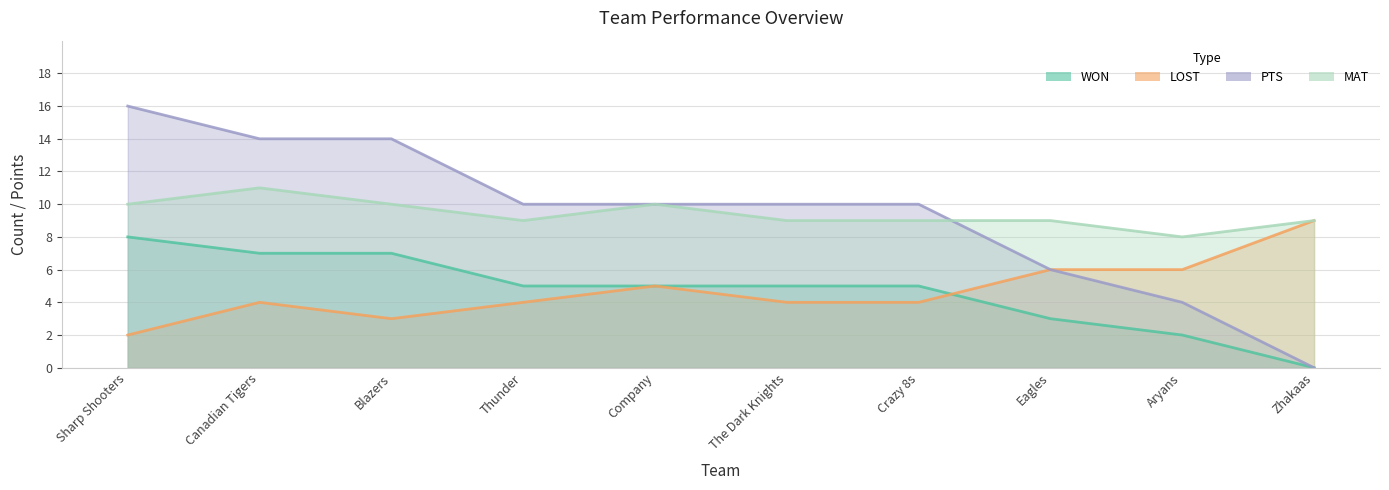

Reading right to left, transcribe all the data shown in this chart.

WON: Zhakaas=0	Aryans=2	Eagles=3	Crazy 8s=5	The Dark Knights=5	Company=5	Thunder=5	Blazers=7	Canadian Tigers=7	Sharp Shooters=8
LOST: Zhakaas=9	Aryans=6	Eagles=6	Crazy 8s=4	The Dark Knights=4	Company=5	Thunder=4	Blazers=3	Canadian Tigers=4	Sharp Shooters=2
PTS: Zhakaas=0	Aryans=4	Eagles=6	Crazy 8s=10	The Dark Knights=10	Company=10	Thunder=10	Blazers=14	Canadian Tigers=14	Sharp Shooters=16
MAT: Zhakaas=9	Aryans=8	Eagles=9	Crazy 8s=9	The Dark Knights=9	Company=10	Thunder=9	Blazers=10	Canadian Tigers=11	Sharp Shooters=10